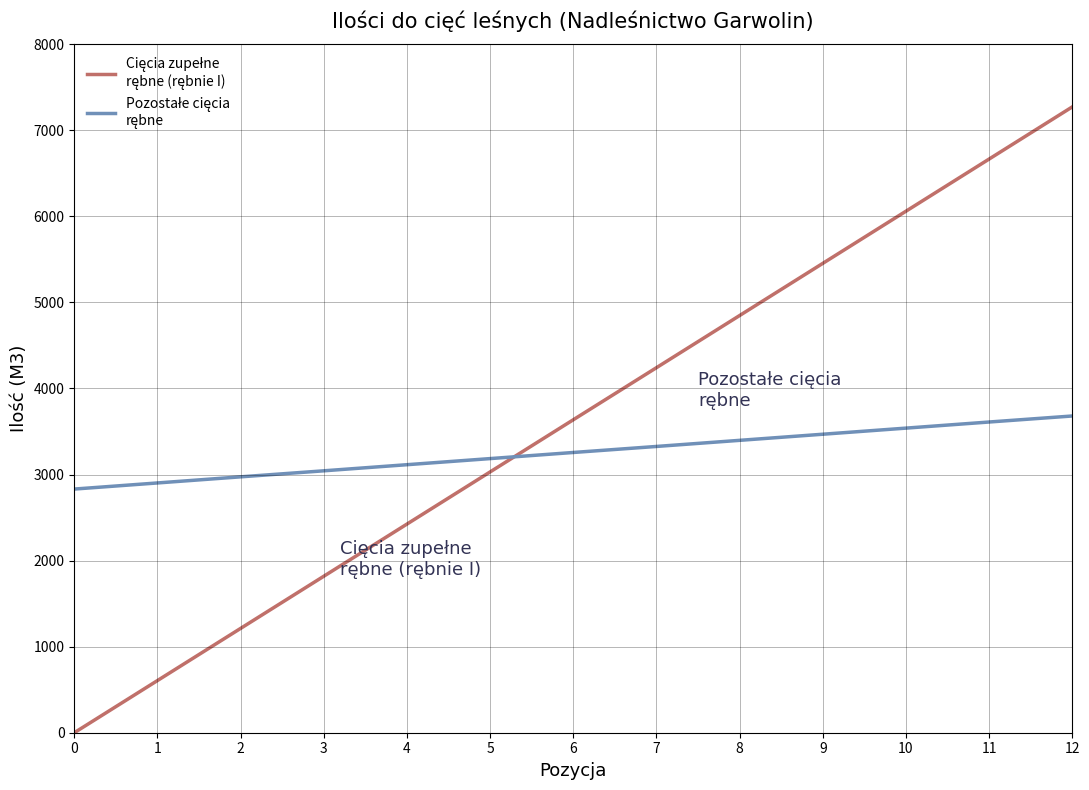

What is the total value across all series at 7?

7567